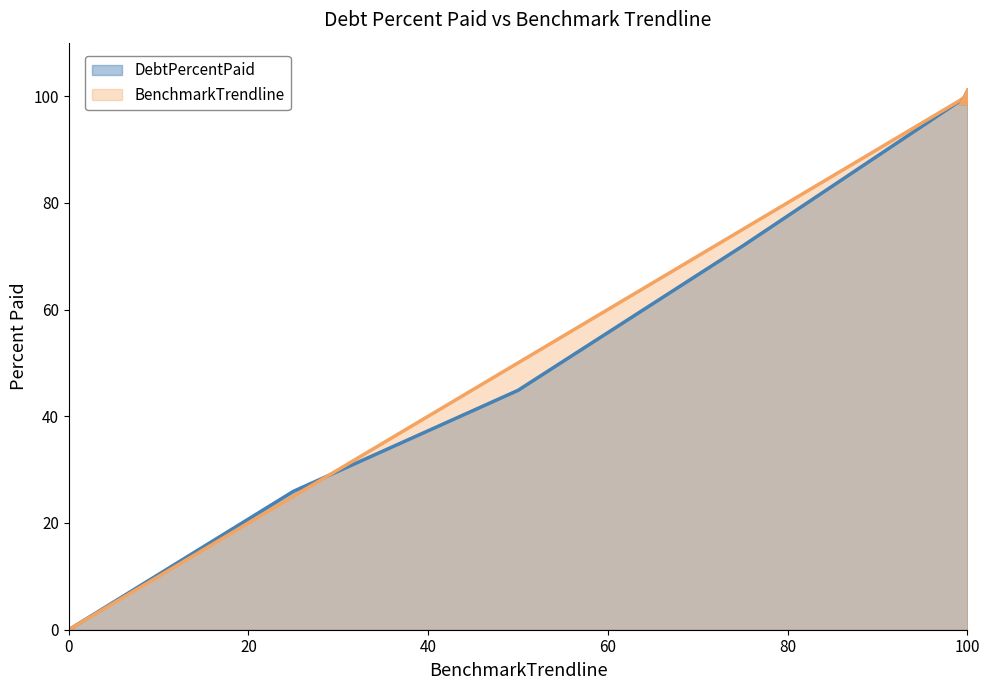

The DebtPercentPaid series shows 100.0 at 100. True or false?

True